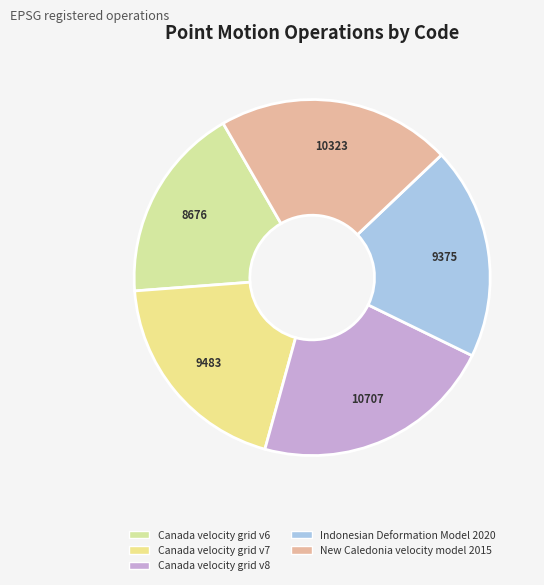

How many slices are in this pie chart?

5